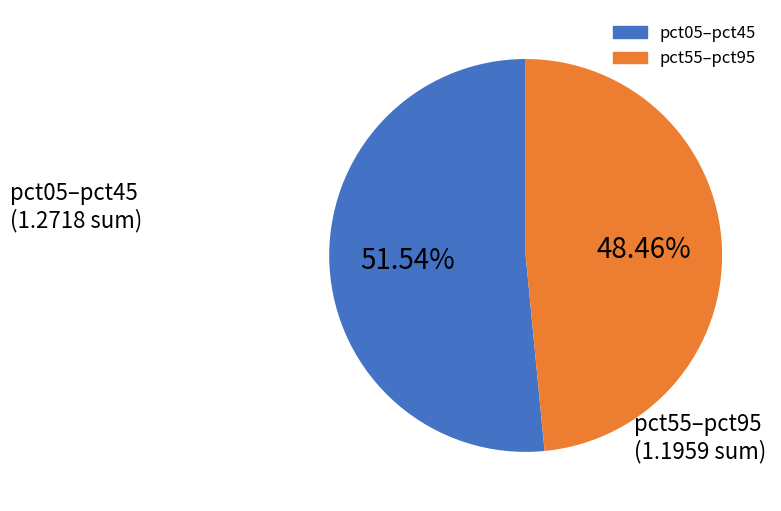

Is there a majority slice in this chart?

Yes